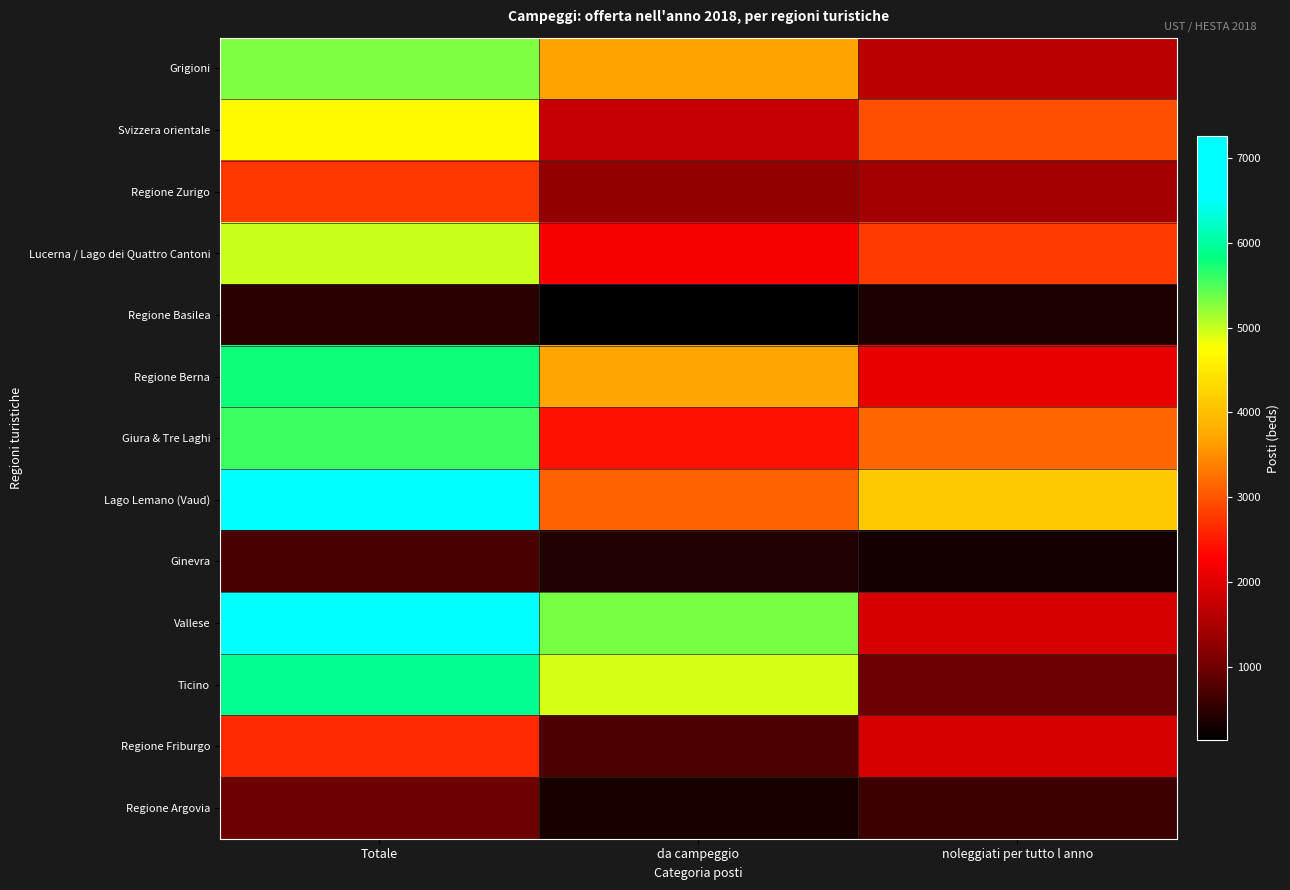

Between da campeggio and noleggiati per tutto l anno, which is larger?

da campeggio